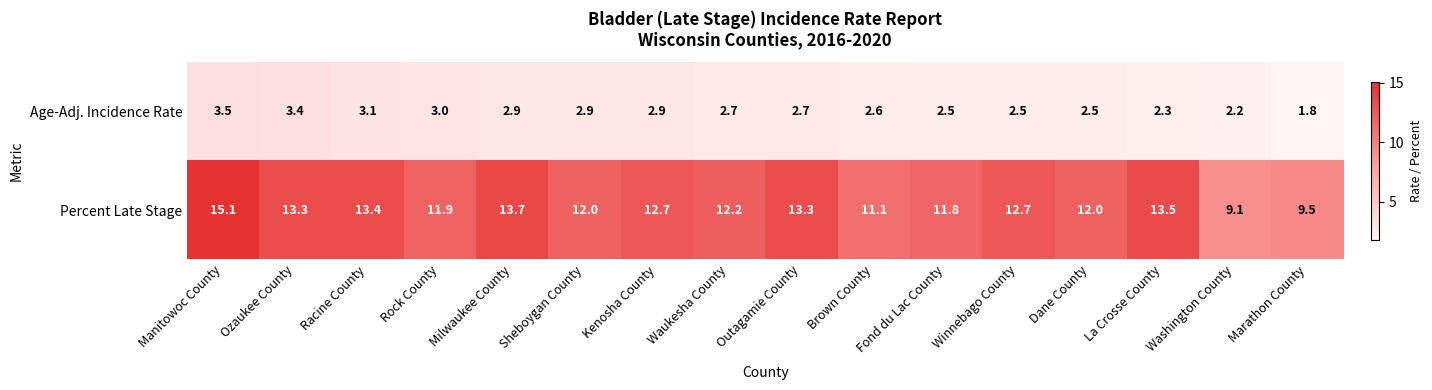

How many distinct data groups are displayed?

2